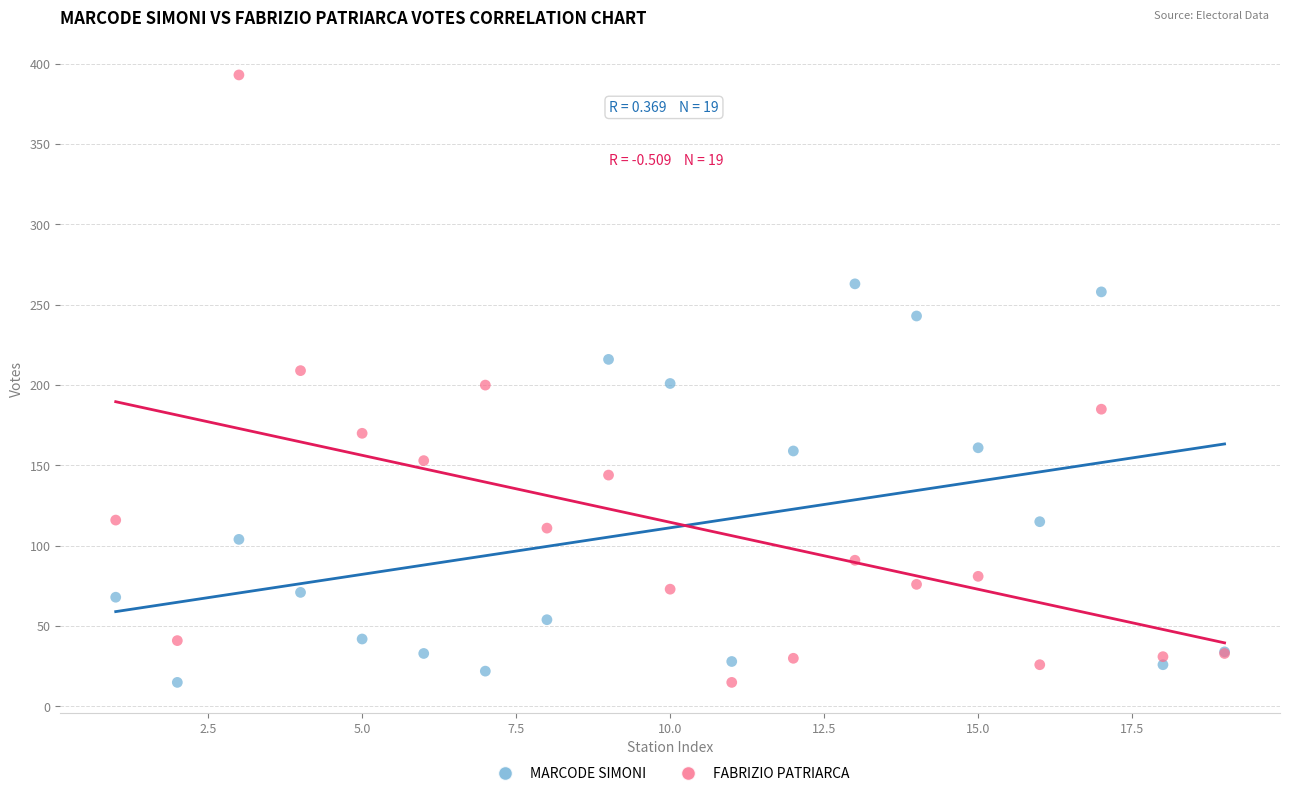

Which series contains the highest Y value?

FABRIZIO PATRIARCA